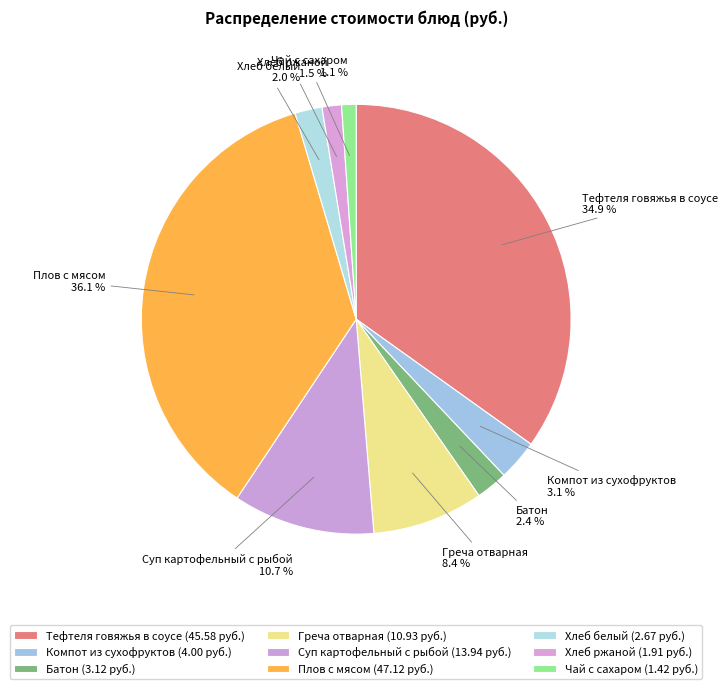

Which has a higher value, Плов с мясом or Тефтеля говяжья в соусе?

Плов с мясом